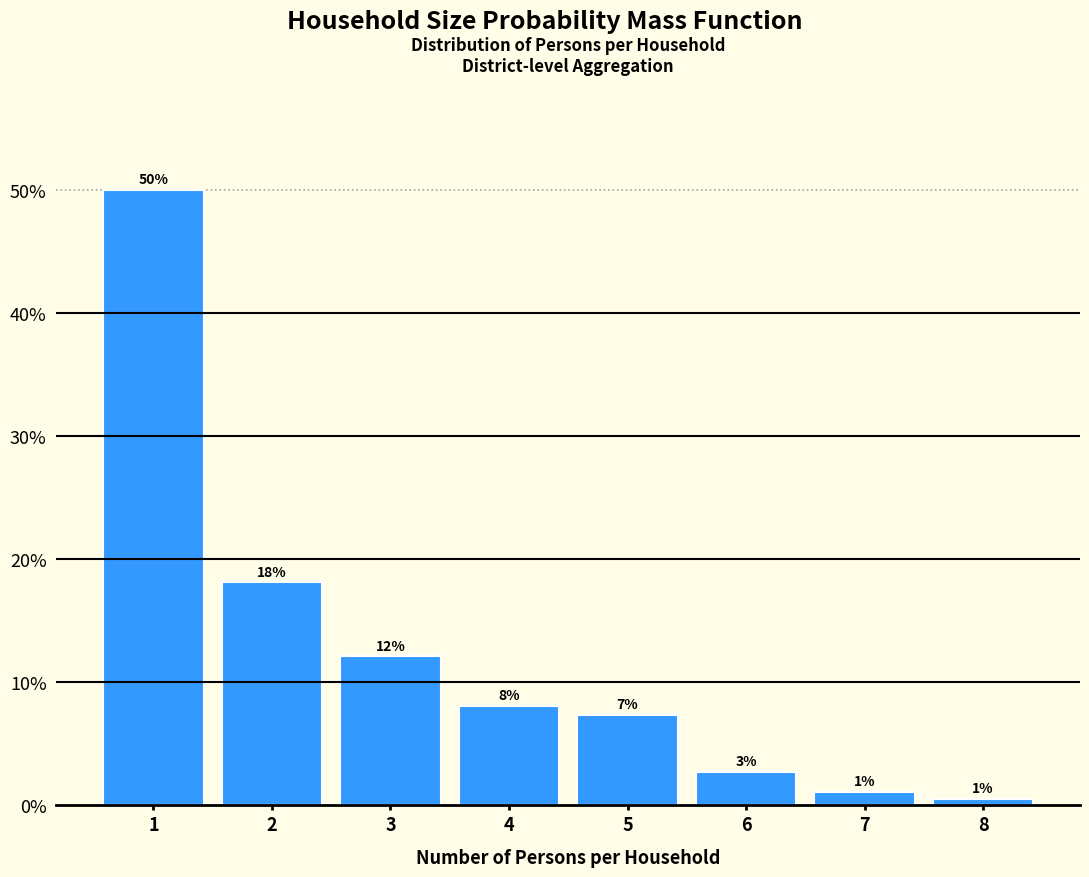

Does the chart contain any negative values?

No